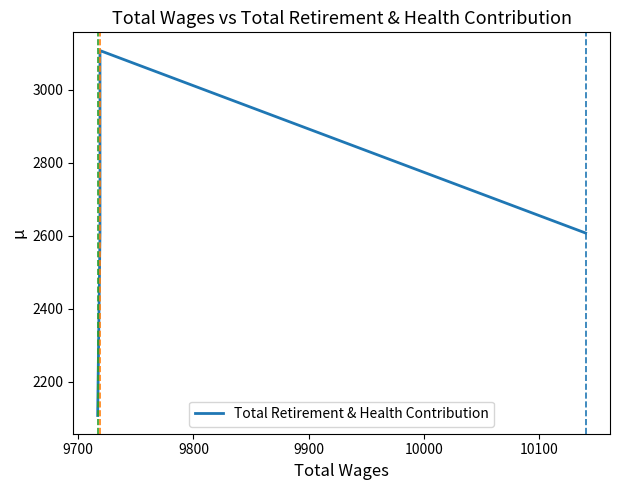

What is the value of the 2nd point from the left?

3107